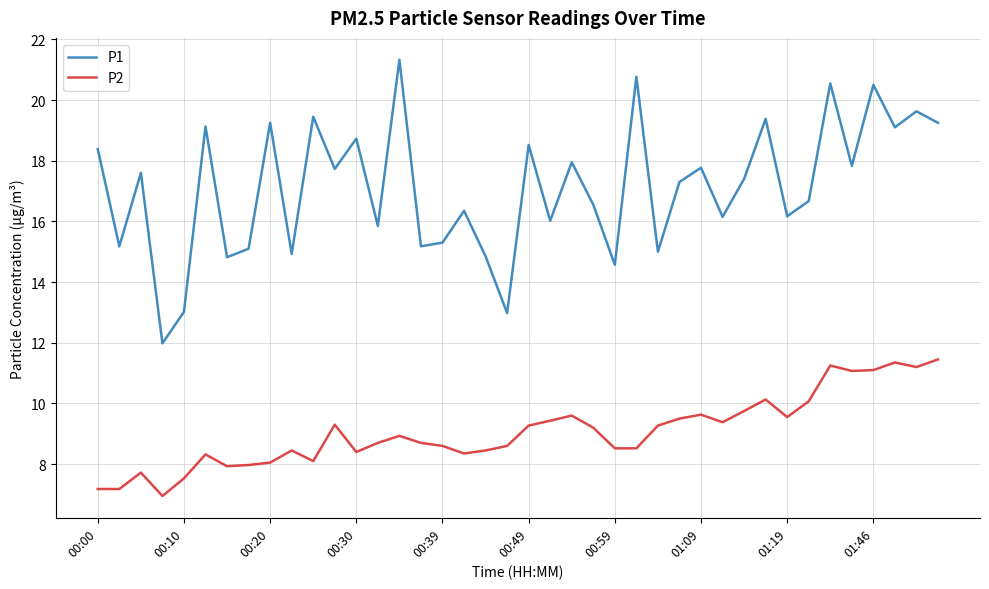

Does the chart display data point markers on the line(s)?

No